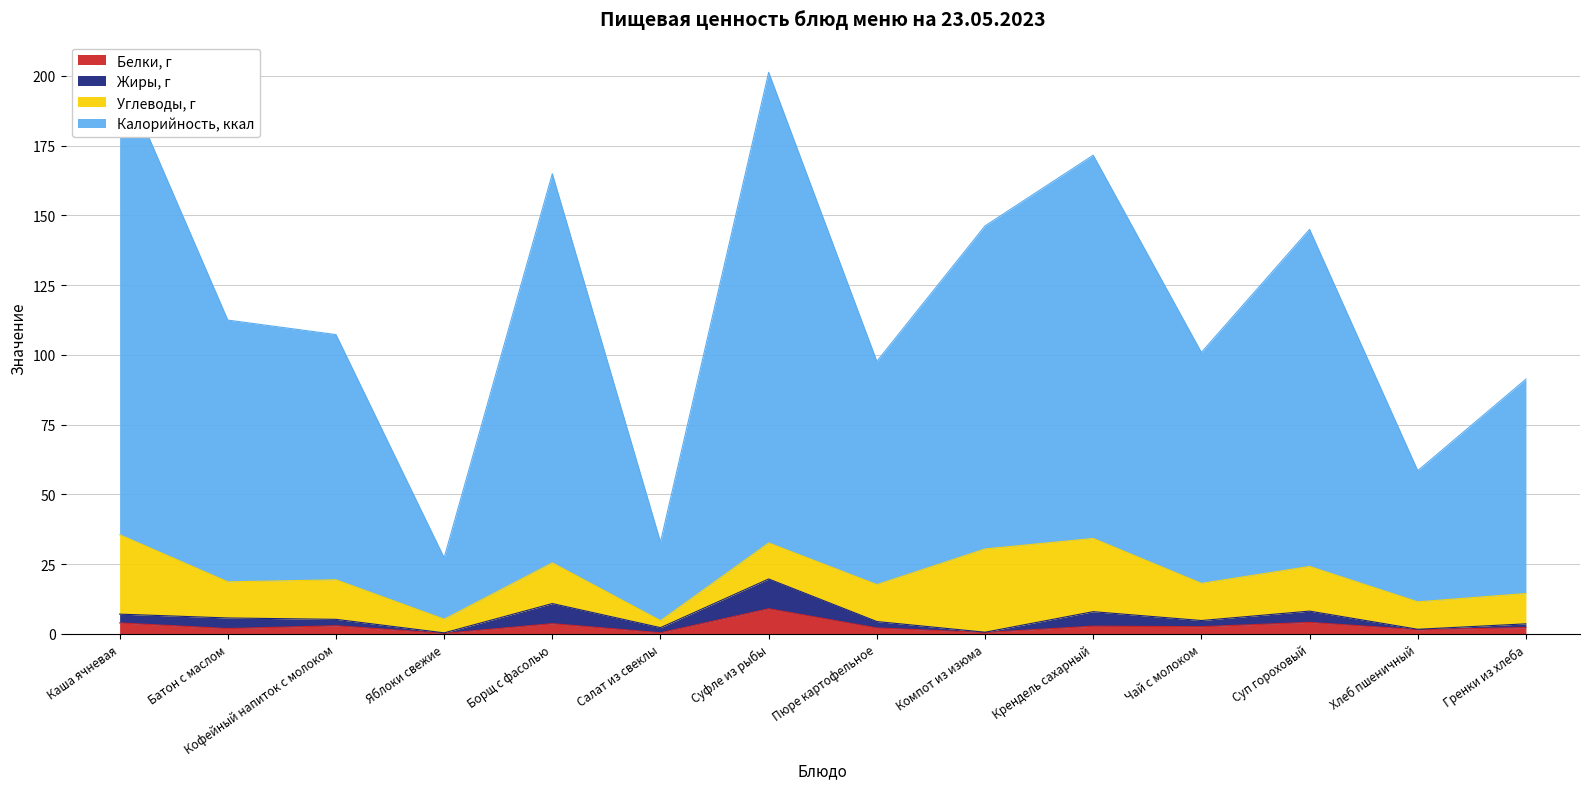

True or false: Калорийность, ккал has a value of 40.6 at Чай с молоком.

False